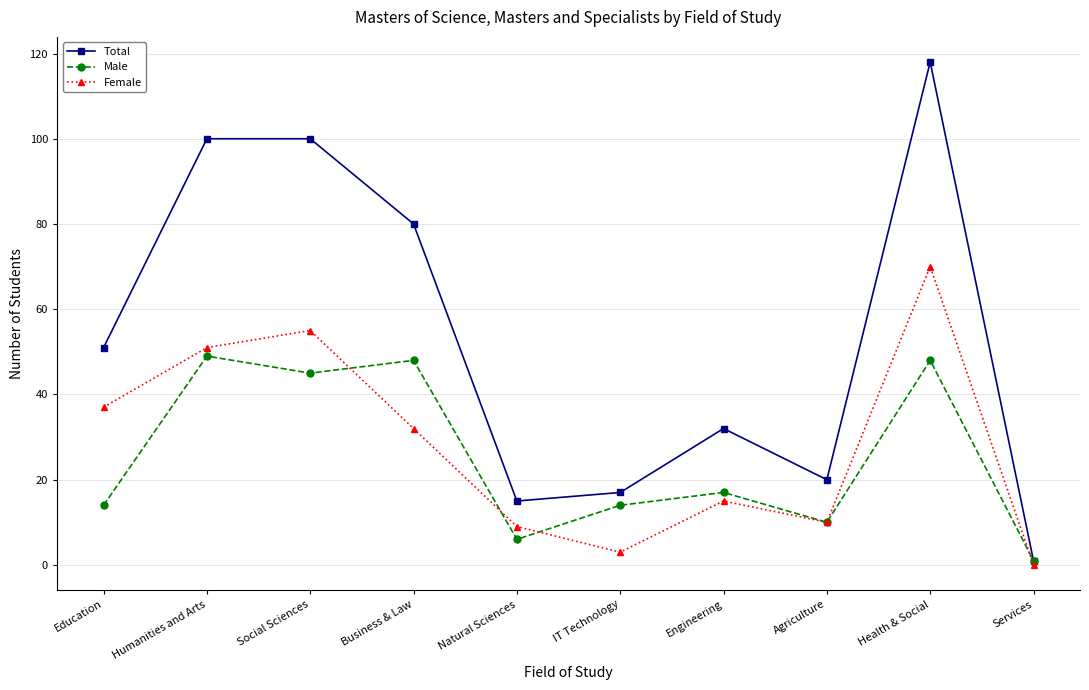

What are all the series names shown in the legend?

Total, Male, Female